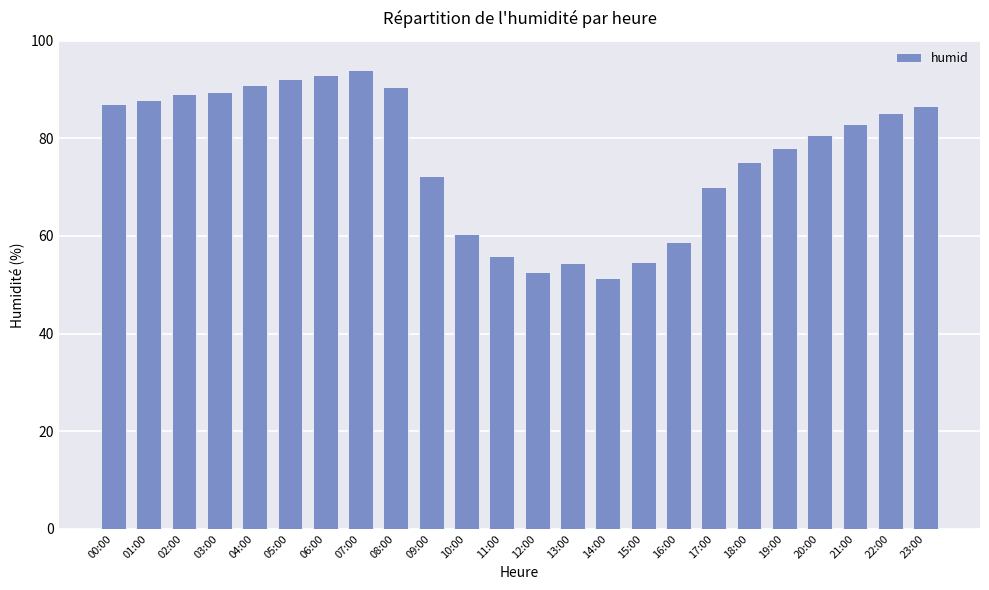

What position from the left is 10:00?

11